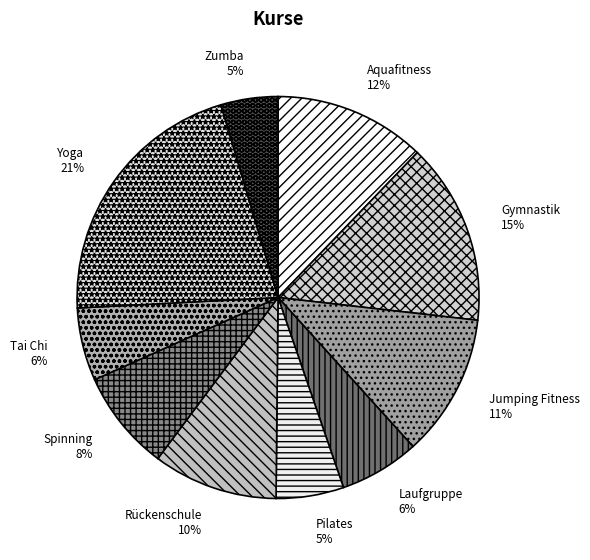

Is the sum of Aquafitness and Pilates greater than half?

No